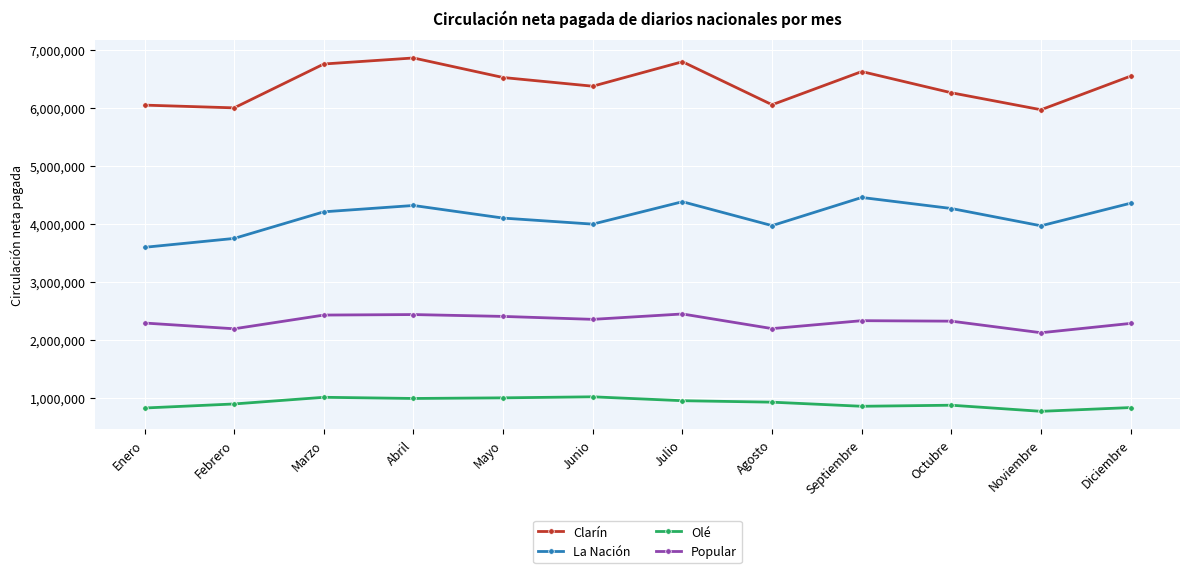

True or false: Olé and Popular cross at least once.

False